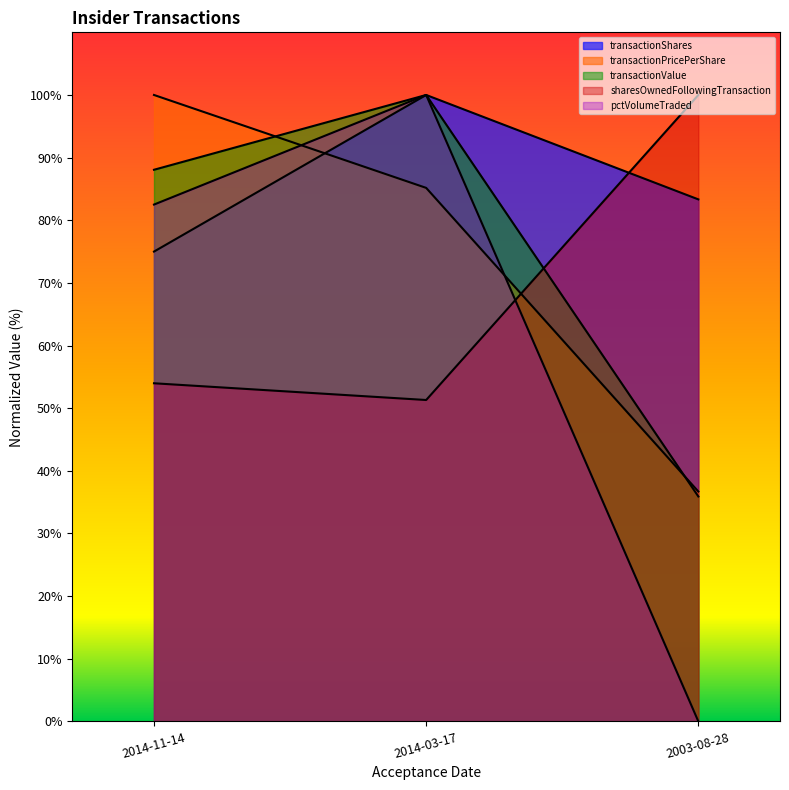

The transactionValue series shows 35.9 at 2003-08-28. True or false?

True